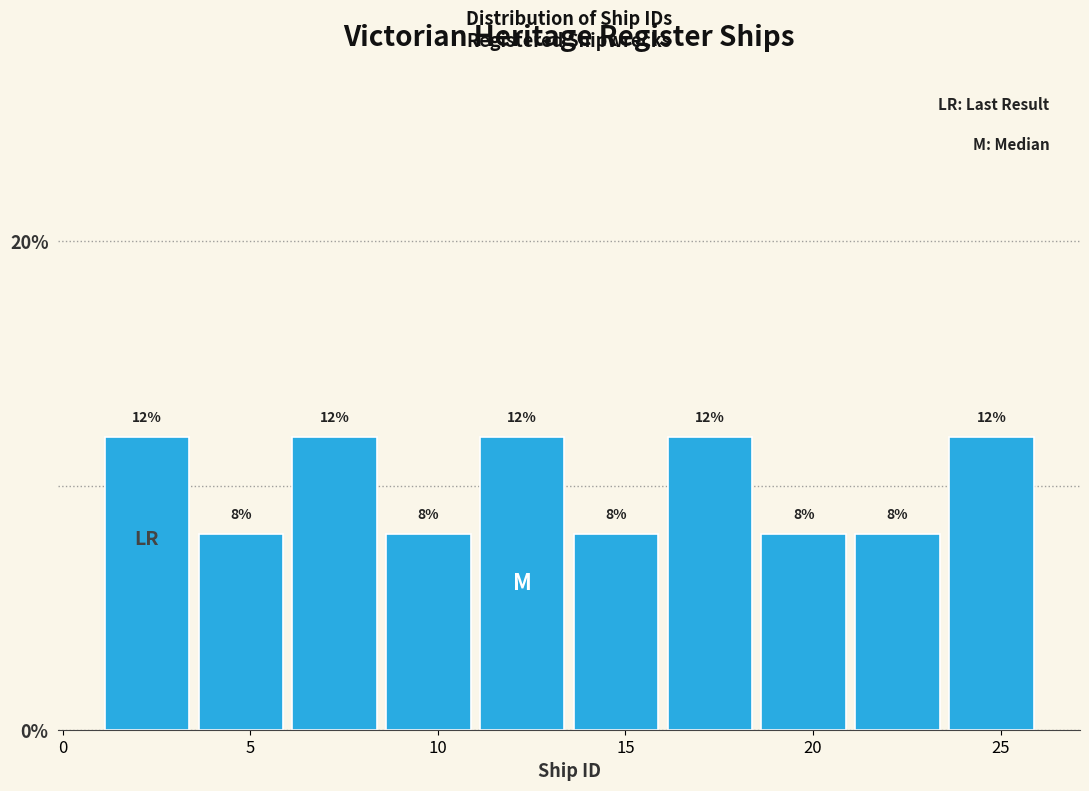

What is the height of the bar covering 16.0 to 18.5 on the x-axis?

12